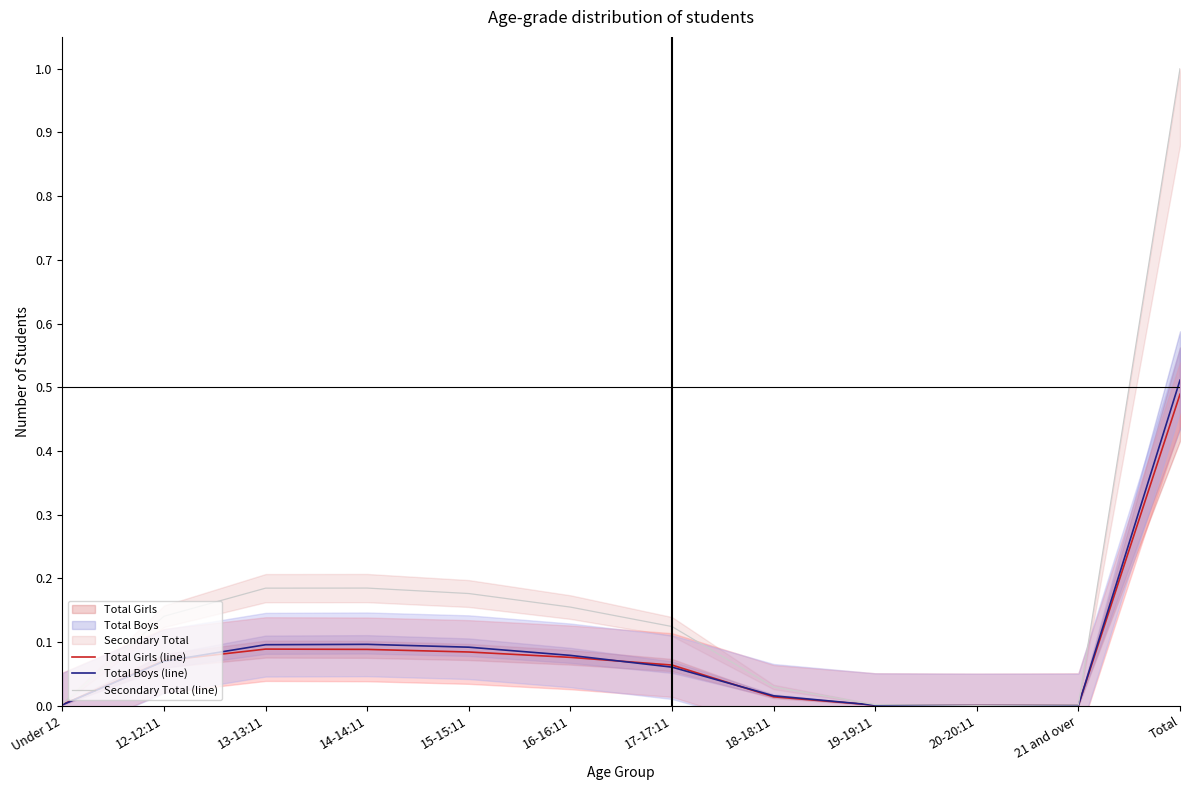

How many series are shown in this chart?

3